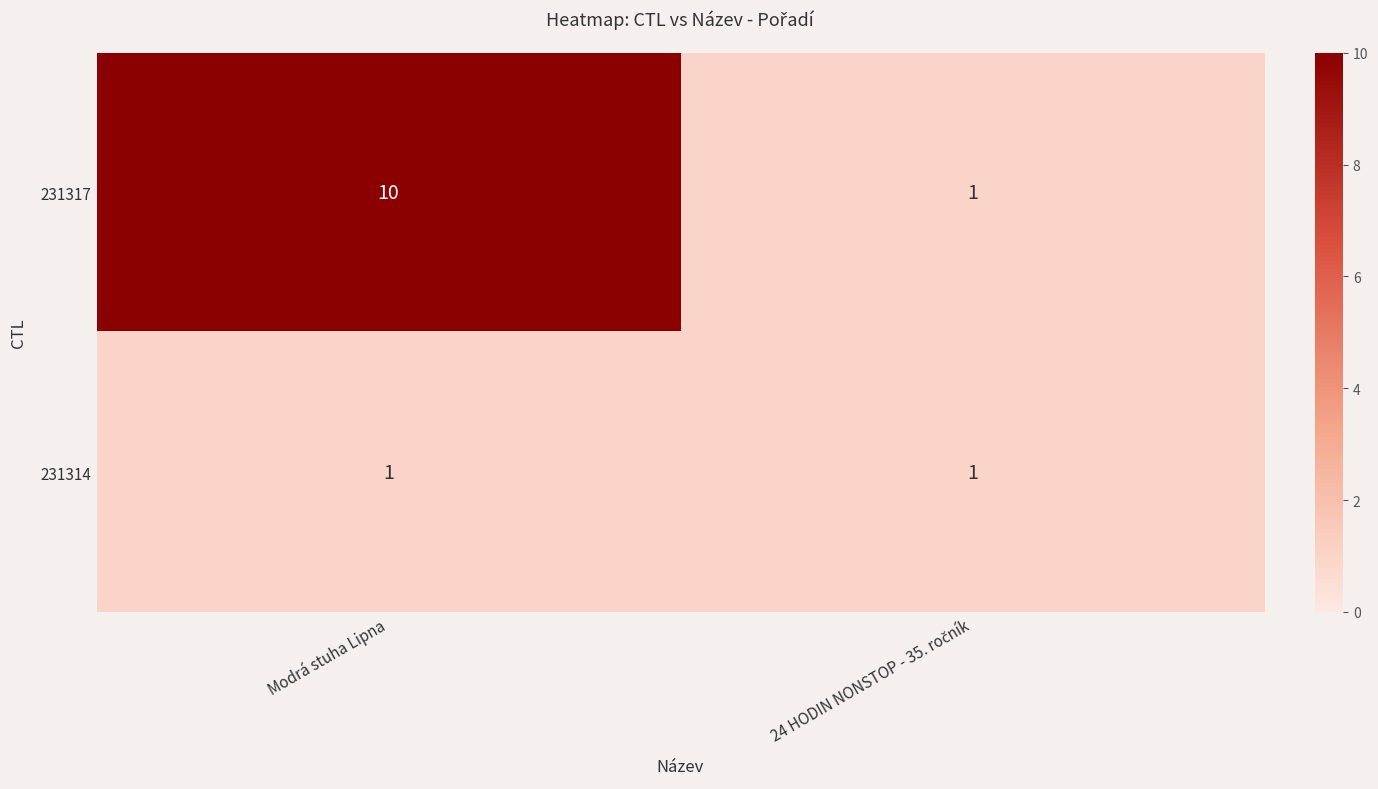

True or false: 231314 has a value of 1 at Modrá stuha Lipna.

True